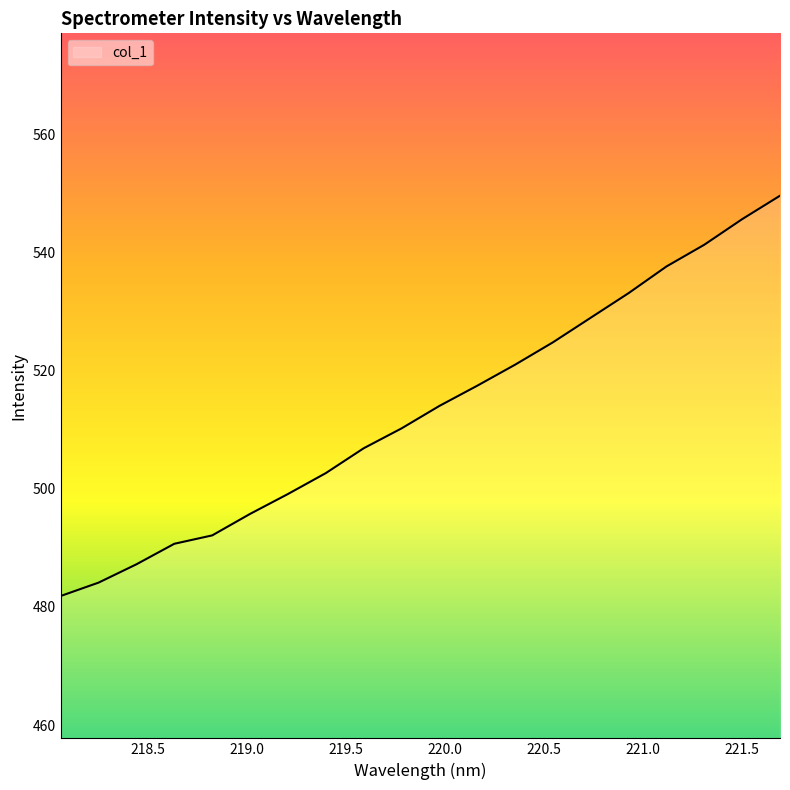

What is the average value?

513.2